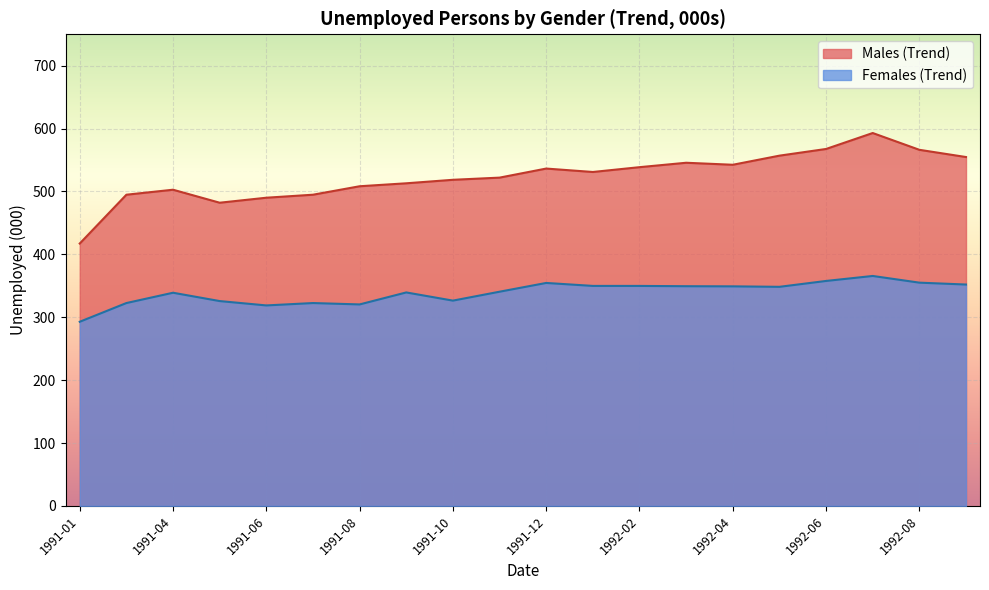

What are all the series names shown in the legend?

Males (Trend), Females (Trend)